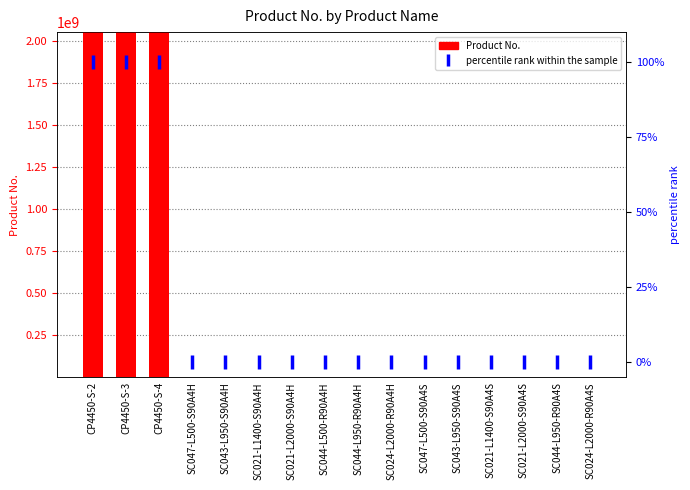

The percentile rank within the sample series shows 100.0 at CP4450-S-2. True or false?

True